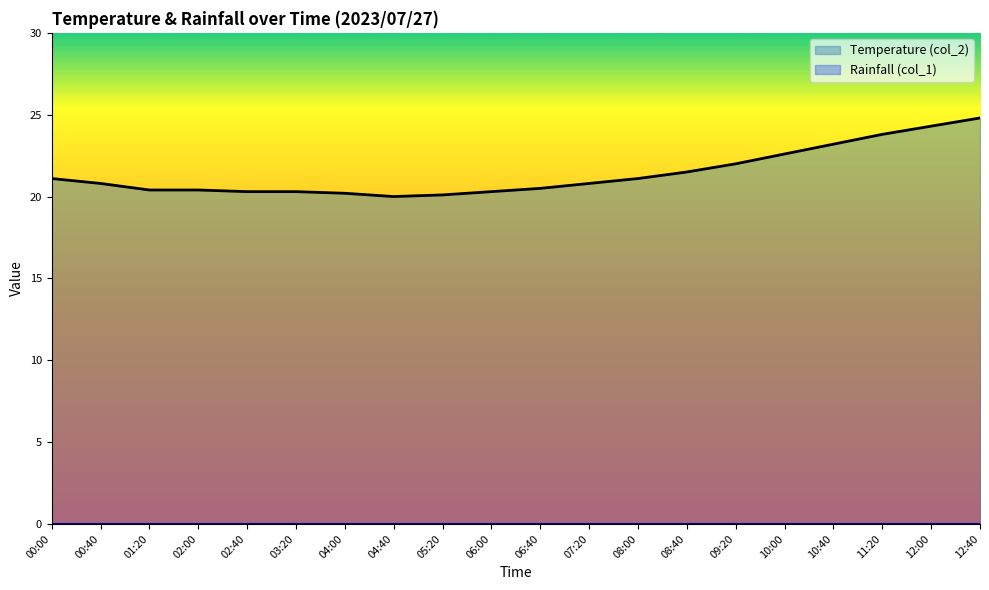

What is the label of the 7th point from the left?

04:00